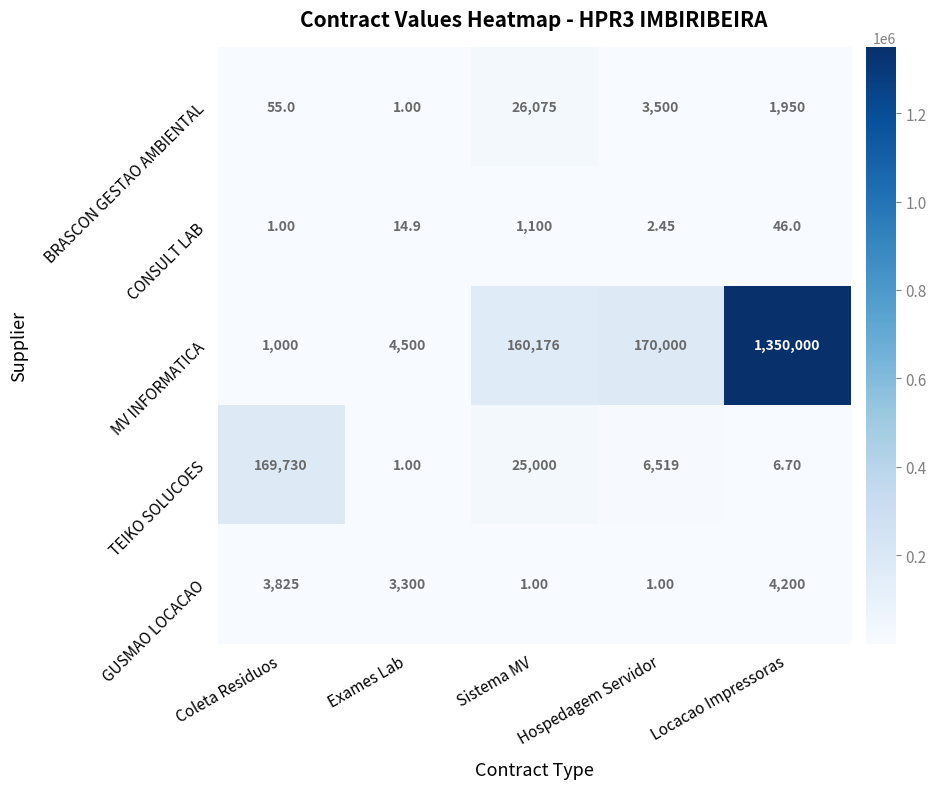

What is the minimum value shown in the chart?

1.0